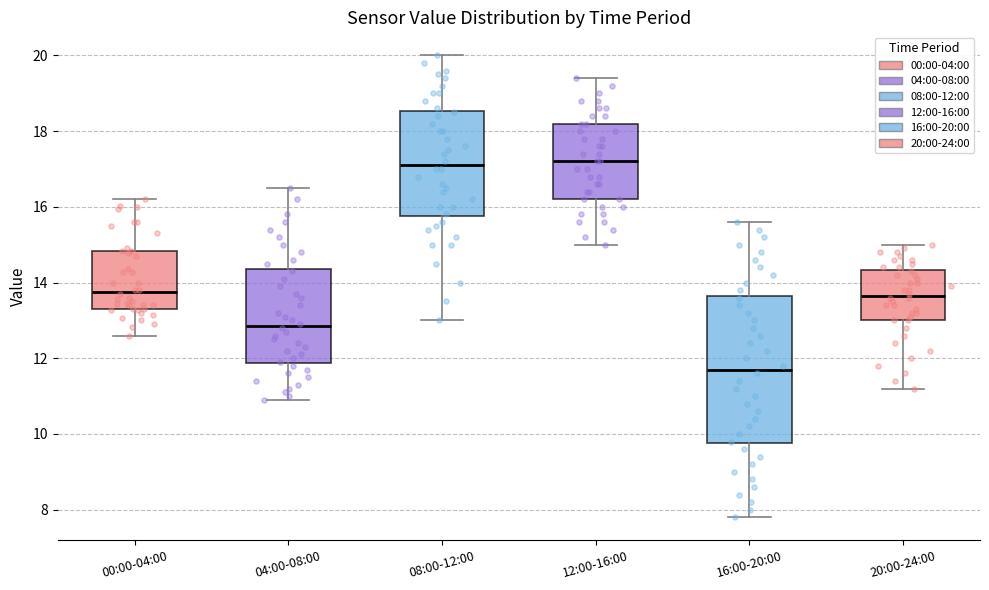

Which box is the tallest, from its lower edge to its upper edge?

16:00-20:00